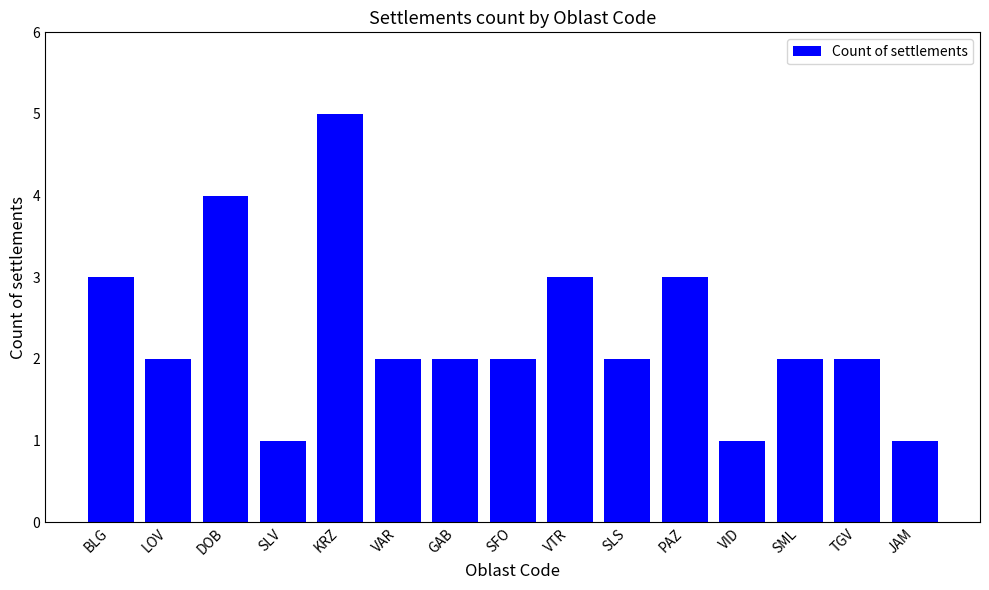

Is it true that the value at VAR is 2?

True